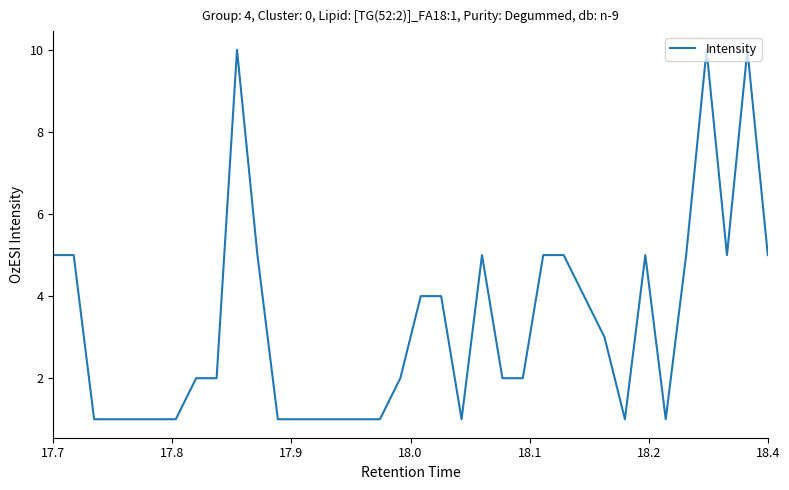

What is the difference between the maximum and minimum values?

9